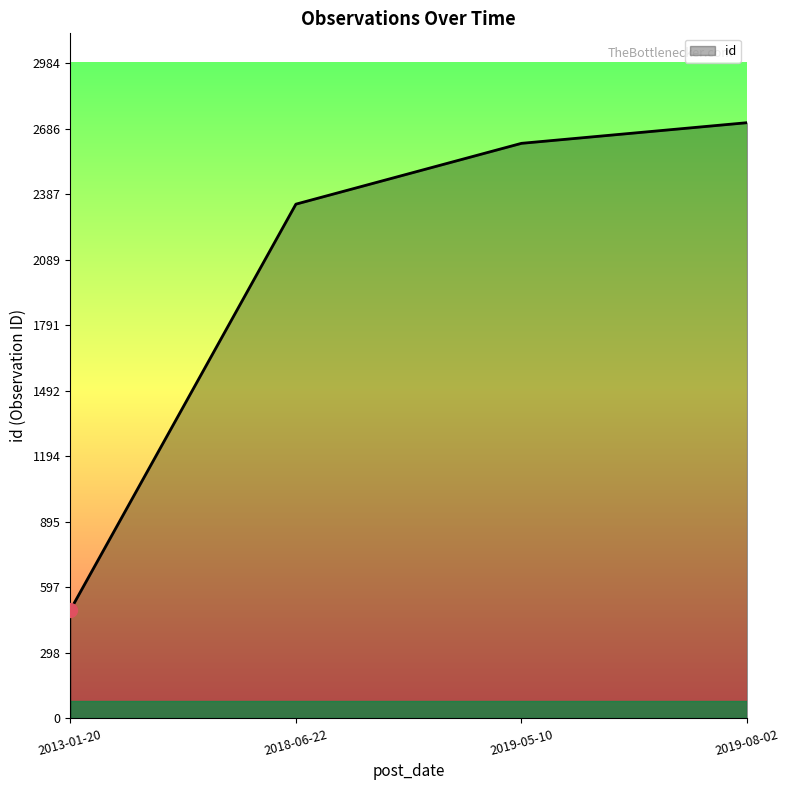

How many values are below 2619?

2